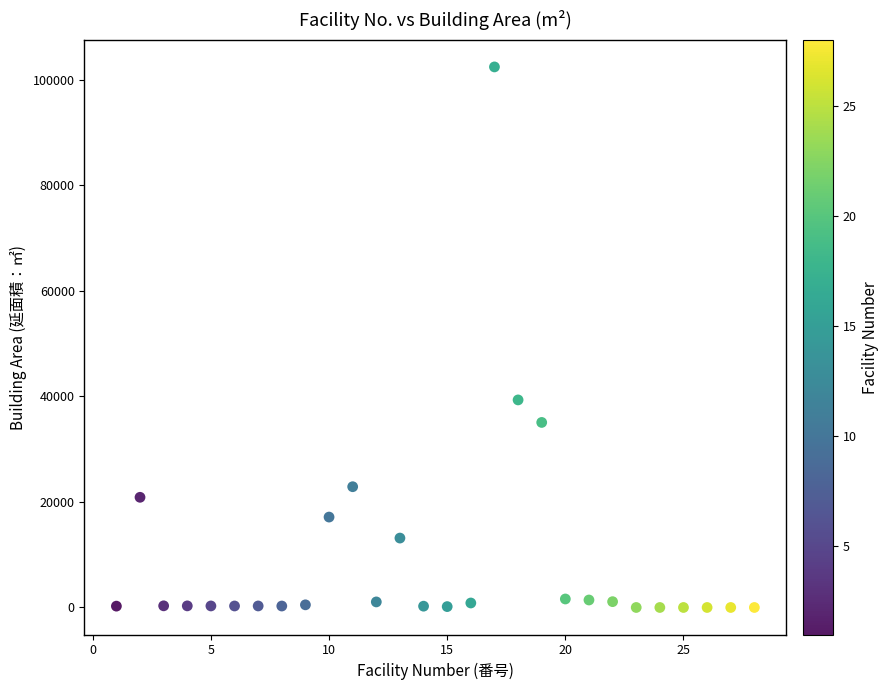

What is the range of Y values (max minus min)?

102448.1